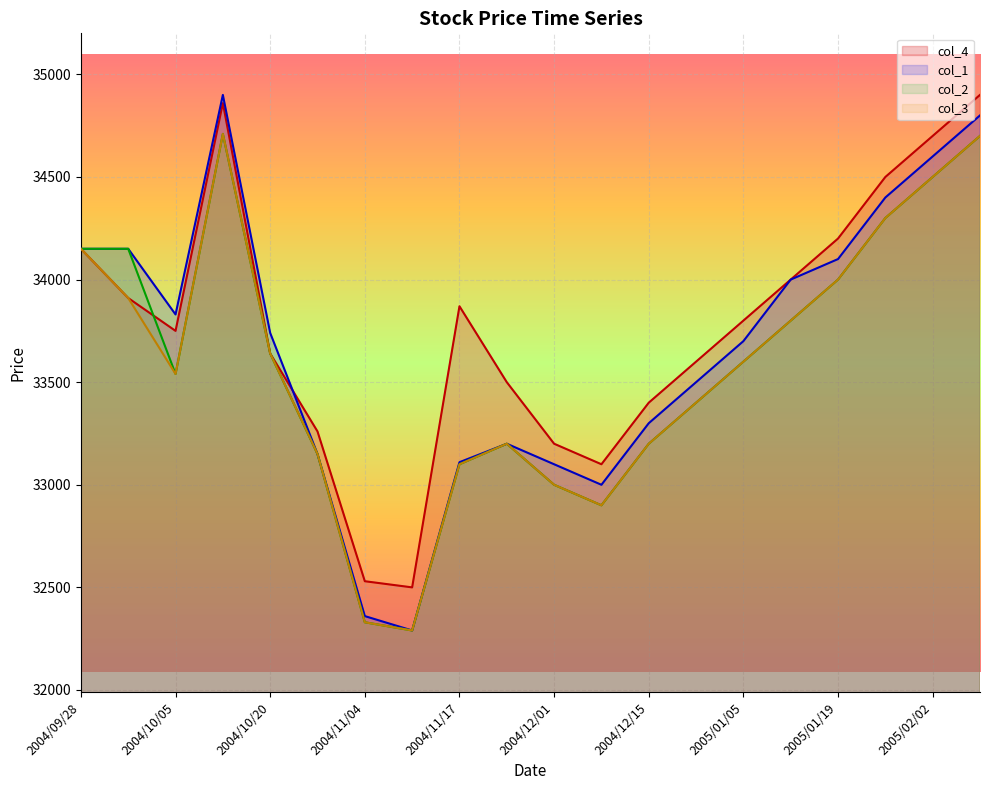

True or false: col_2 and col_1 intersect in this chart.

False